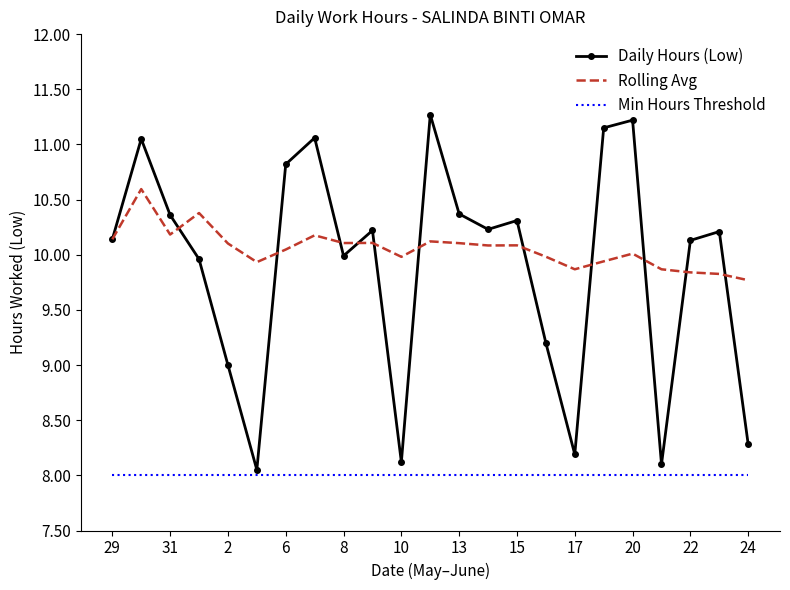

Which series has the largest range (max minus min)?

Daily Hours (Low)